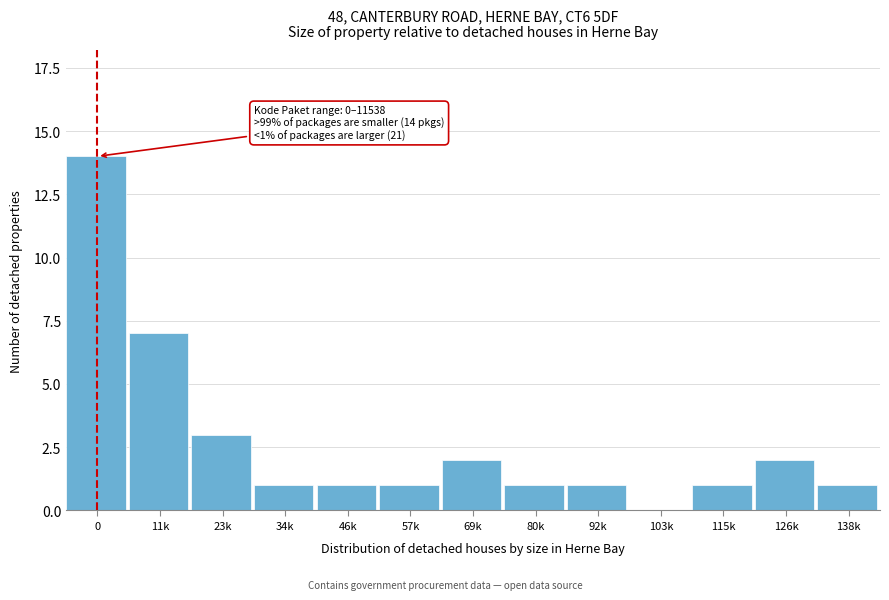

Reading left to right, extract all data points from this chart.

0=14	11k=7	23k=3	34k=1	46k=1	57k=1	69k=2	80k=1	92k=1	103k=0	115k=1	126k=2	138k=1